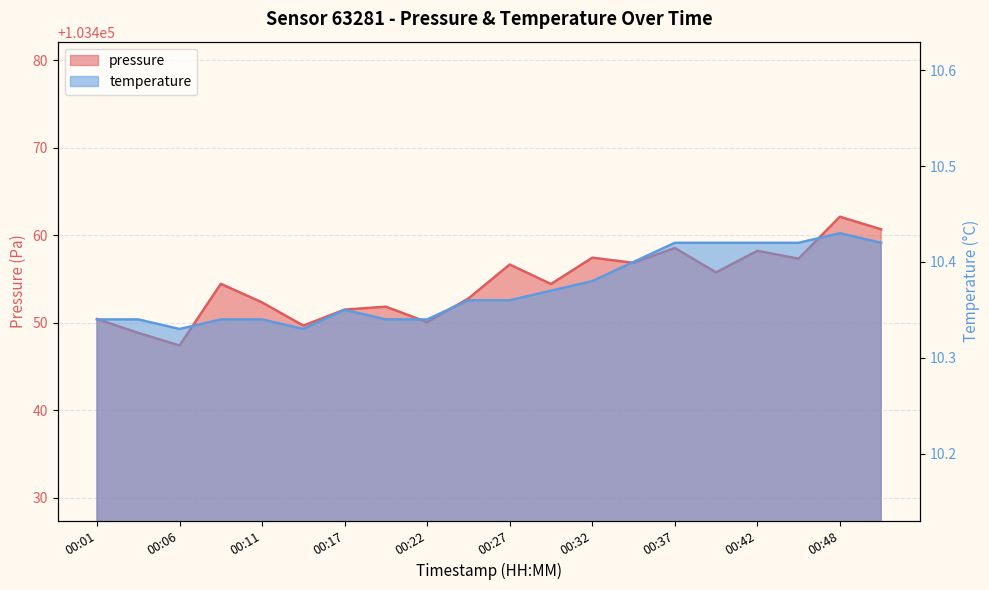

What is the difference between the maximum and minimum values in the pressure series?

14.7